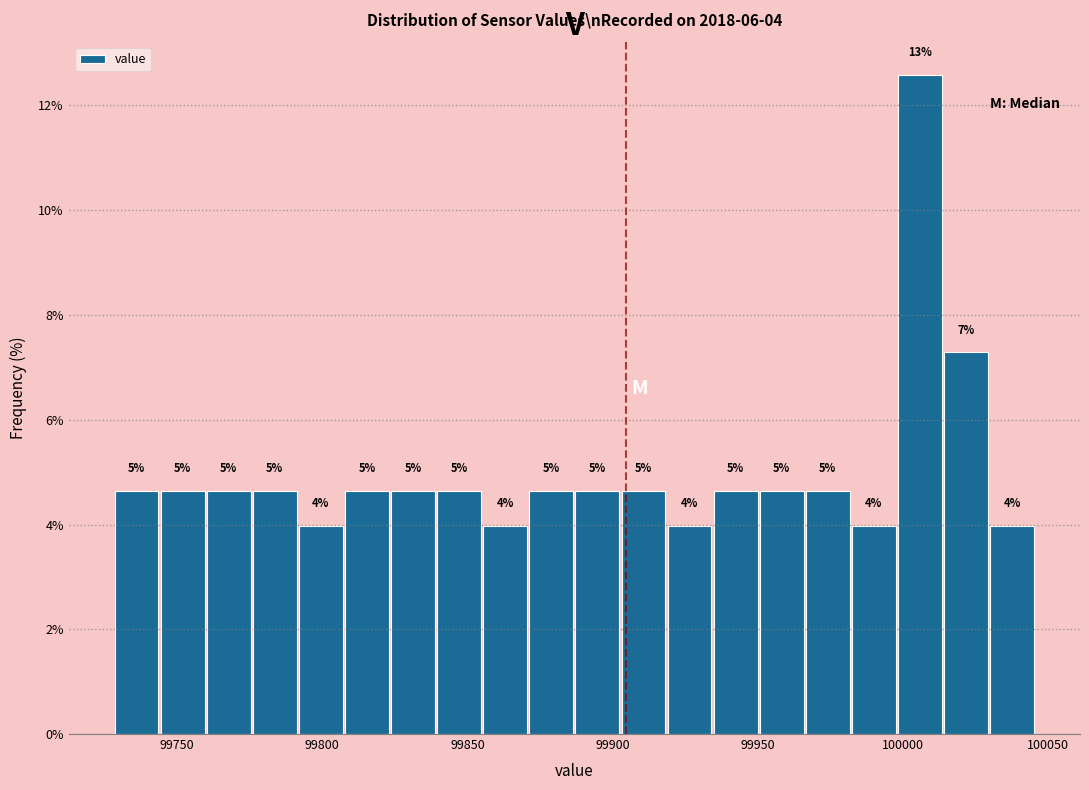

Read against the x-axis, roughly where is the centre of the tallest bar?

100005